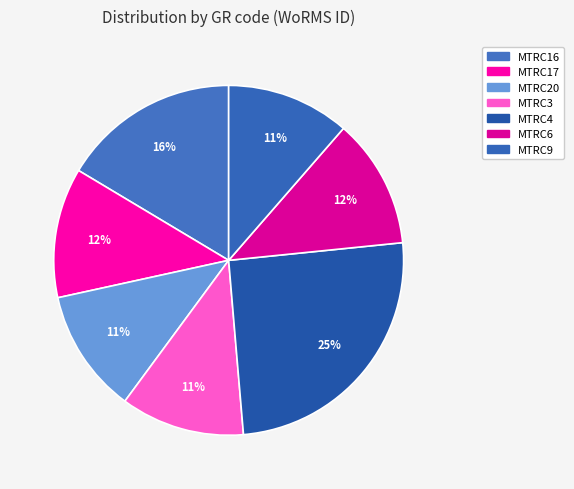

How many slices are in this pie chart?

7